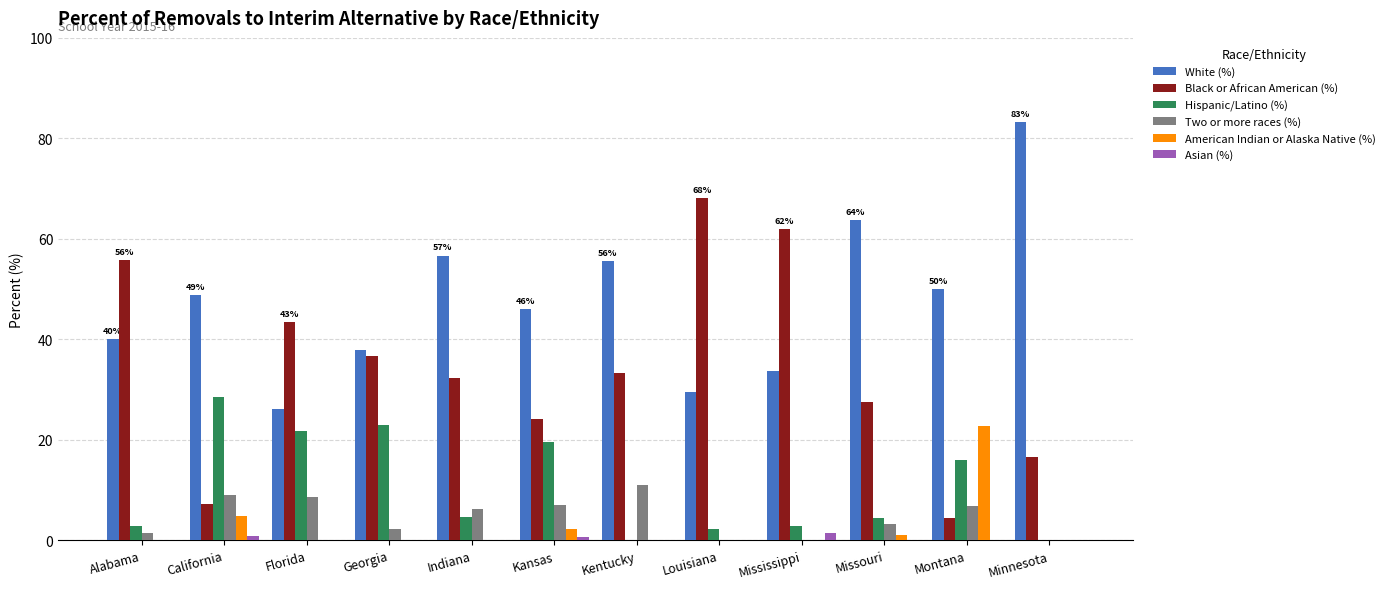

What is the greatest value displayed?

83.3